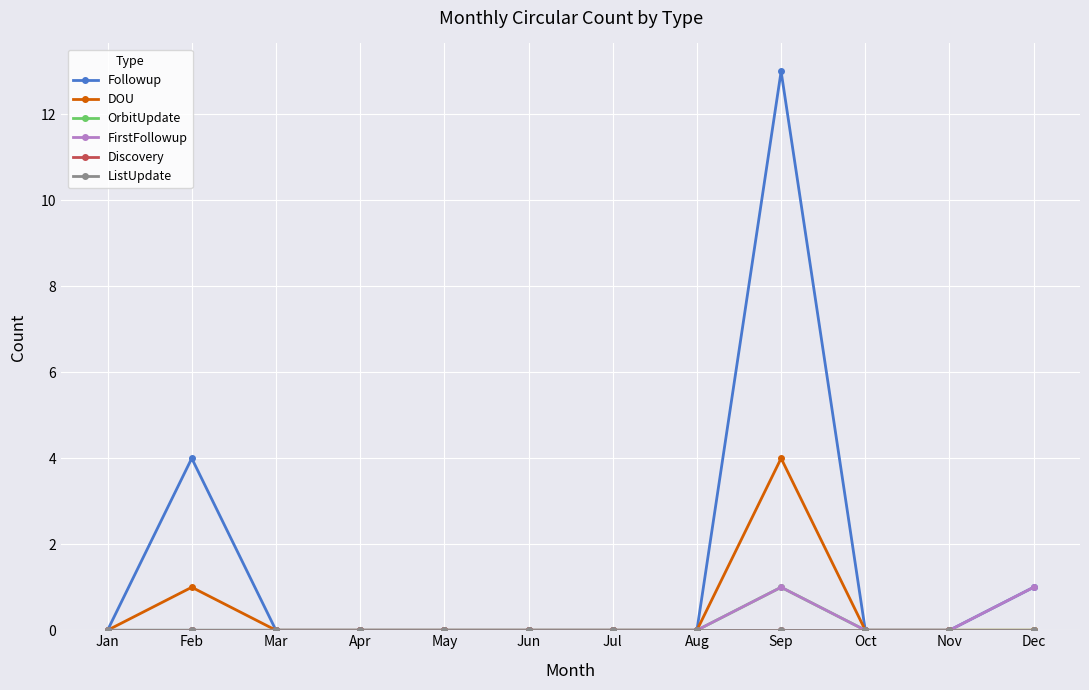

True or false: DOU and Discovery intersect in this chart.

False